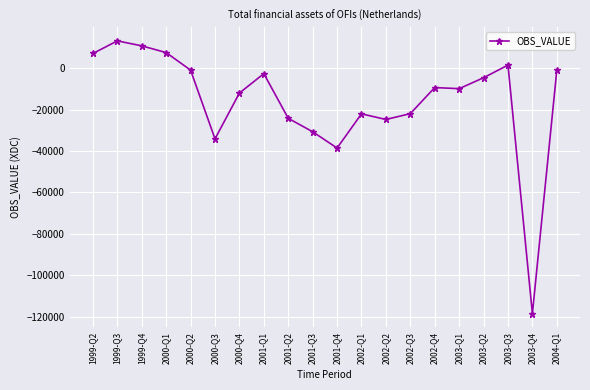

Where is the first local maximum?

1999-Q3